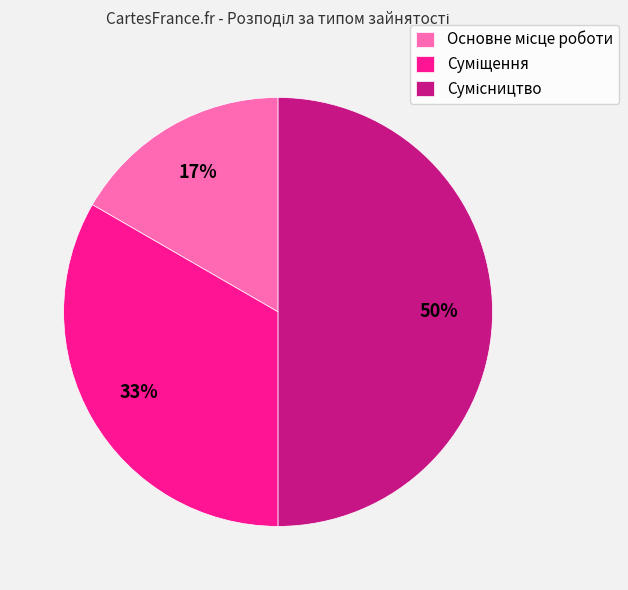

How many slices are in this pie chart?

3